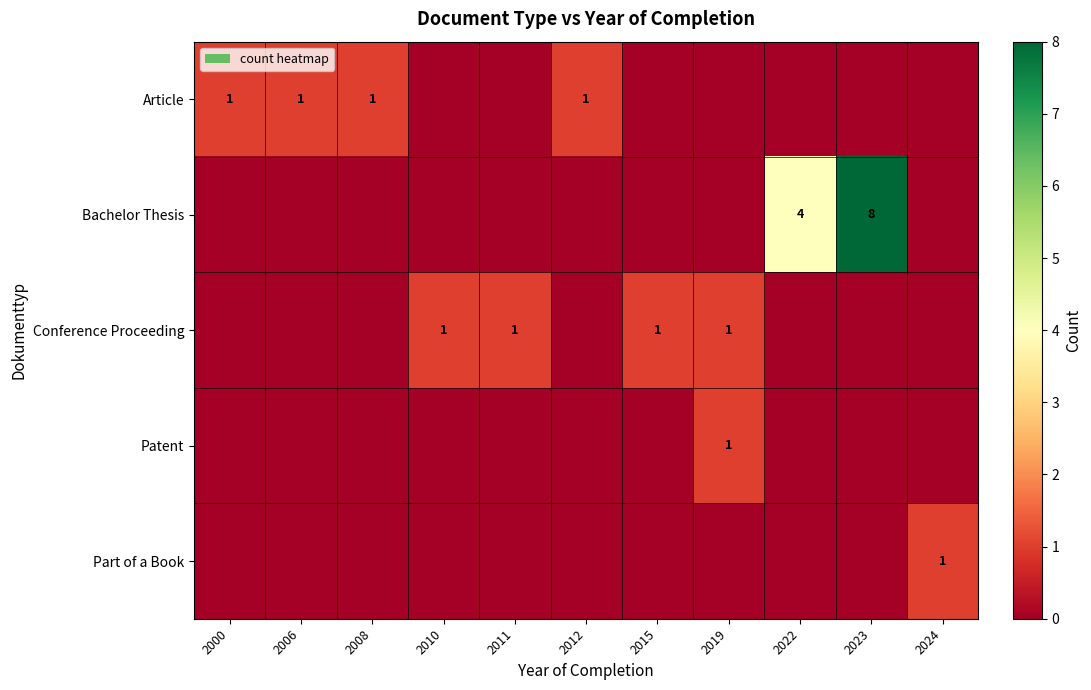

Is it true that Bachelor Thesis equals 6 at 2022?

False